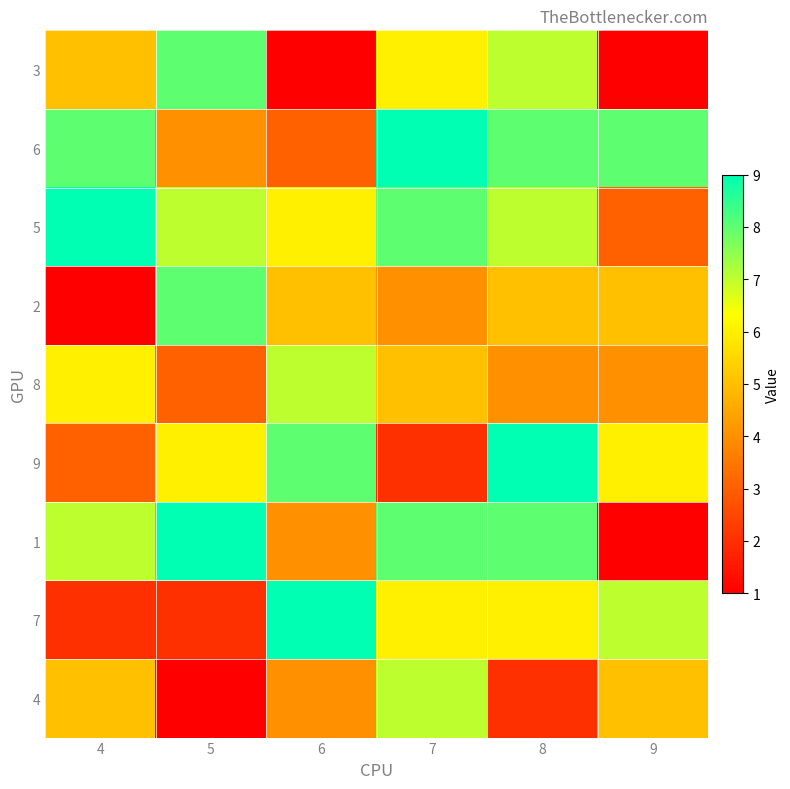

At how many categories does at least one series exceed 7?

6